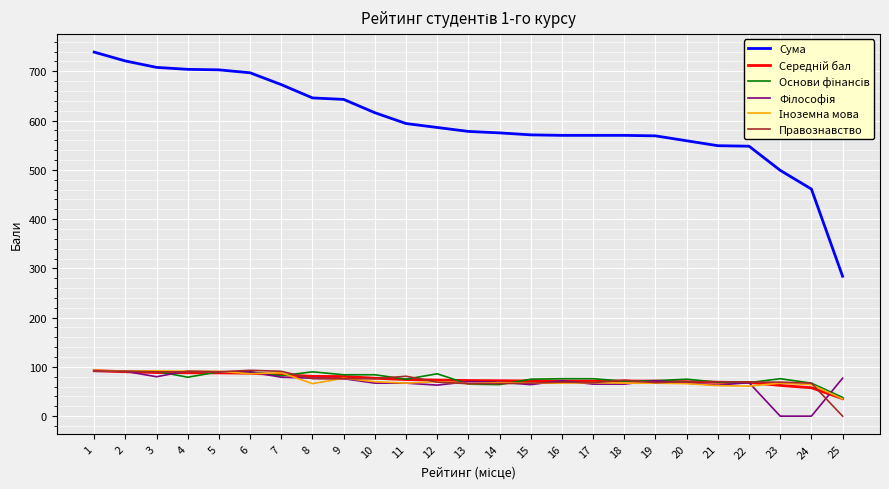

The value of Правознавство at 23 is 69.0. True or false?

True